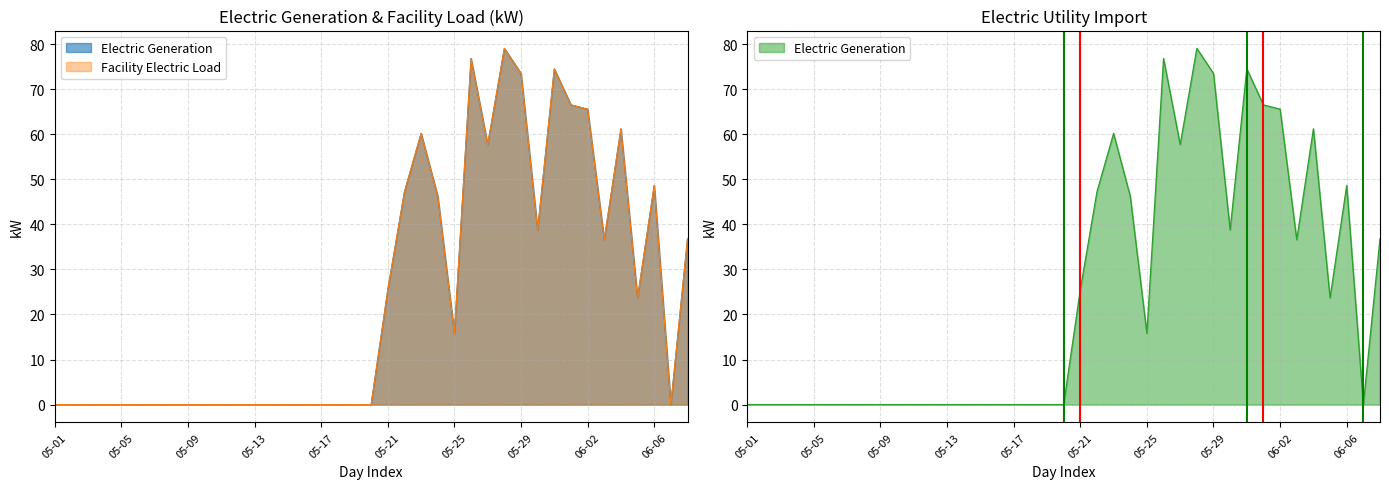

What is the label of the 14th point from the right?

2016-05-26